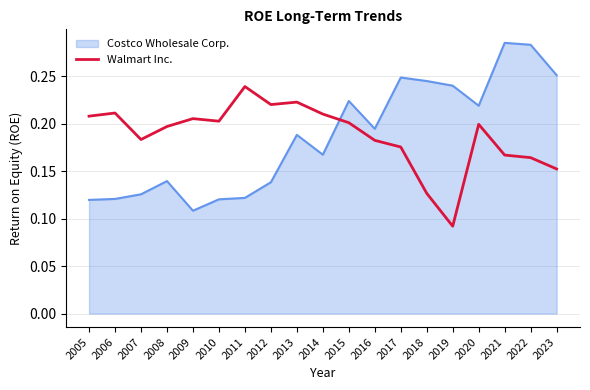

Where is Walmart Inc. nearest to the value 0?

2019